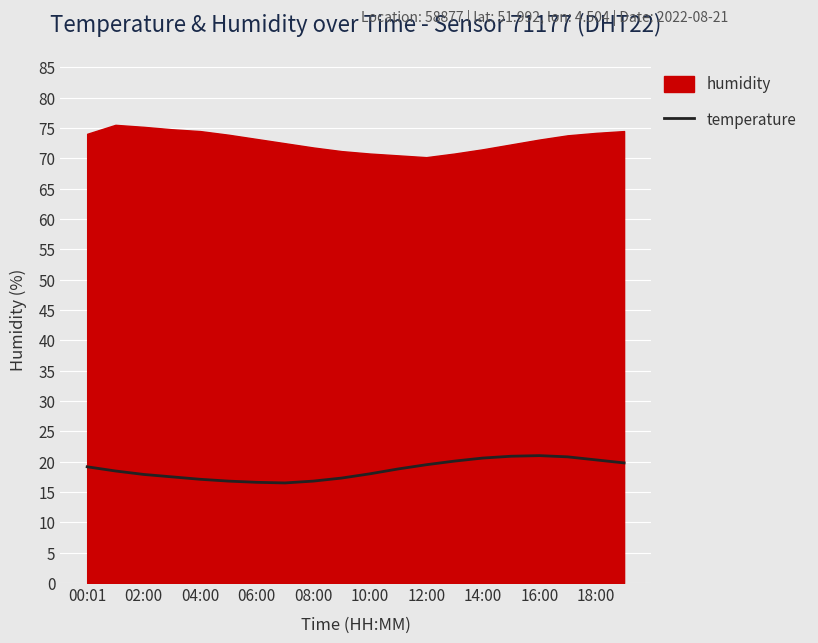

True or false: temperature has a value of 30.0 at 08:00.

False